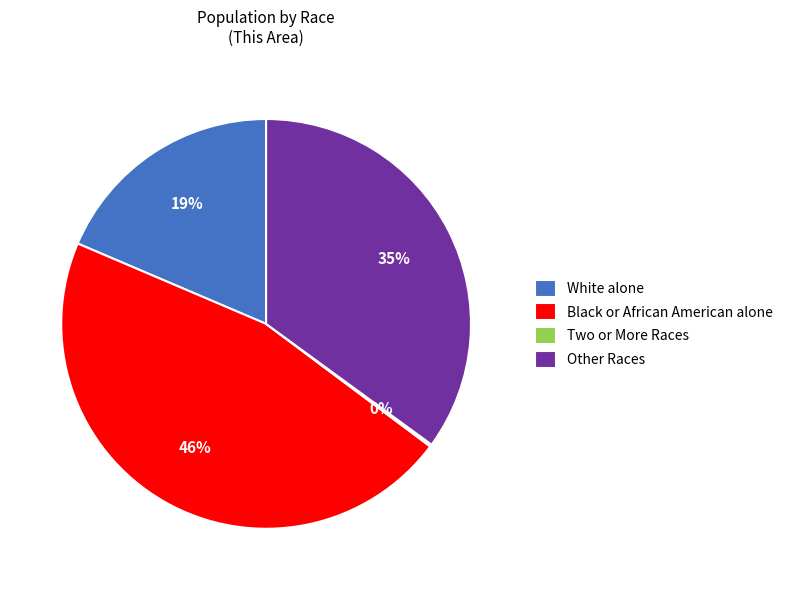

Is the sum of Black or African American alone and White alone greater than half?

Yes